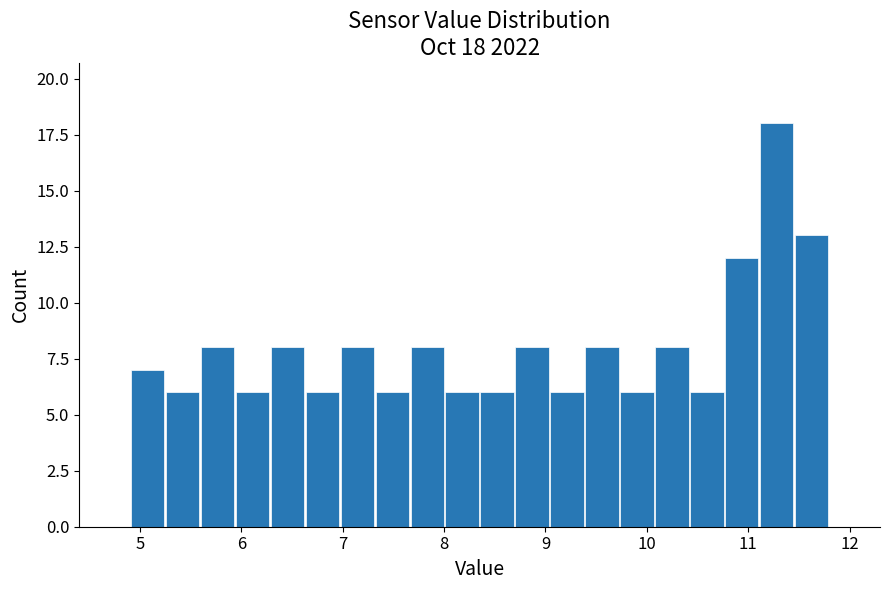

Around what value on the x-axis is the tallest bar? Give the approximate position of its centre, as read against the axis.

11.3